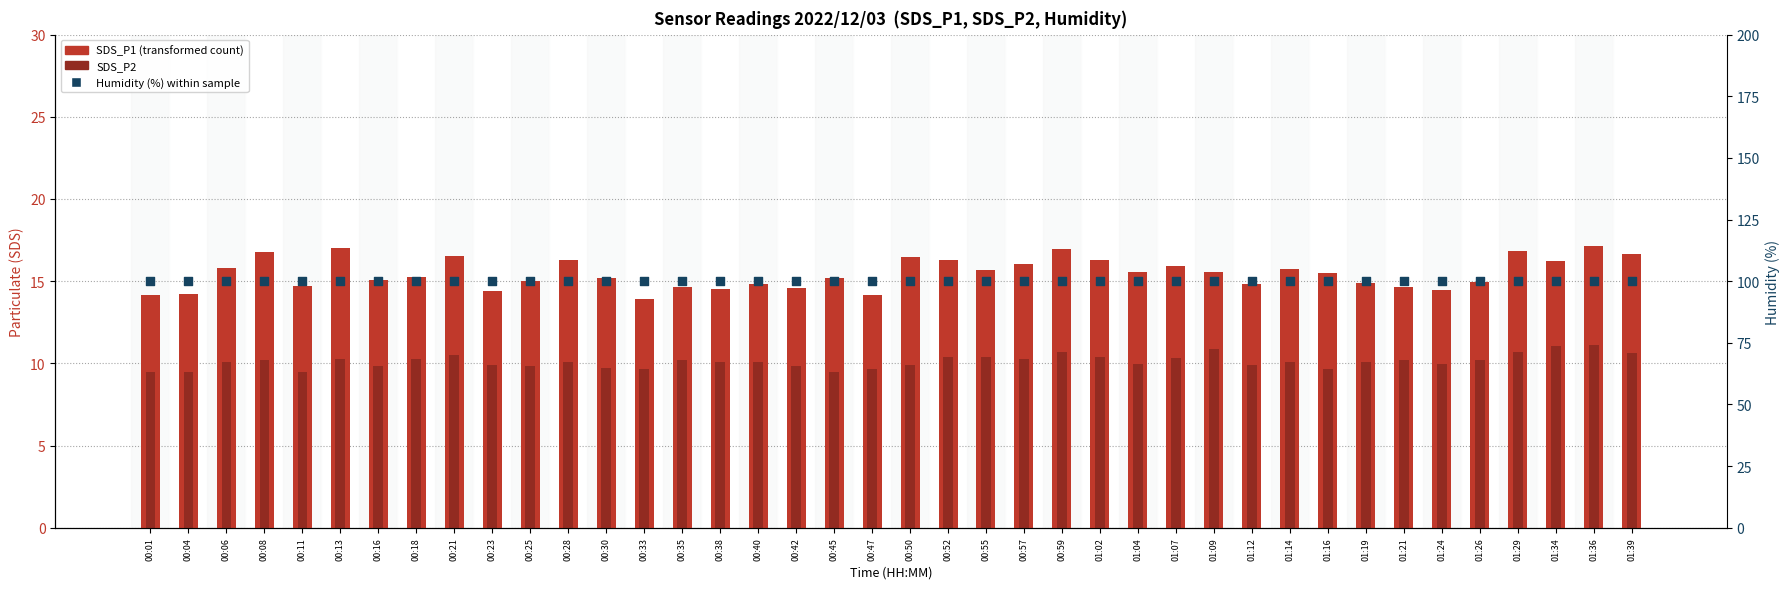

What are all the series names shown in the legend?

SDS_P1, SDS_P2, Humidity